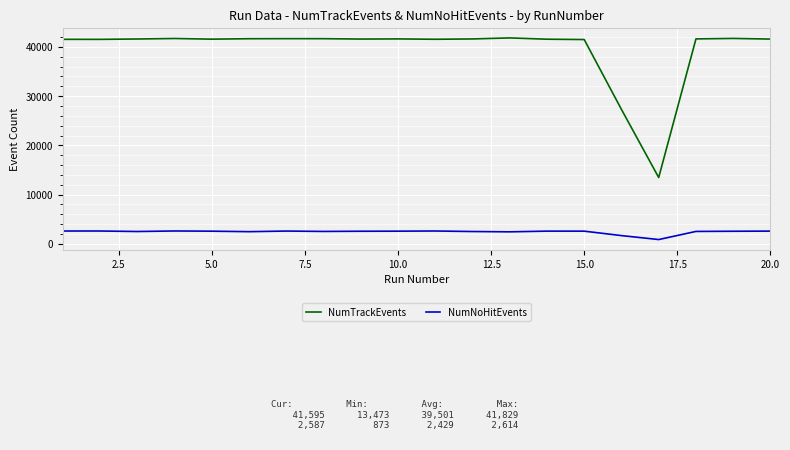

Rank the series by their maximum value, from highest to lowest.

NumTrackEvents, NumNoHitEvents